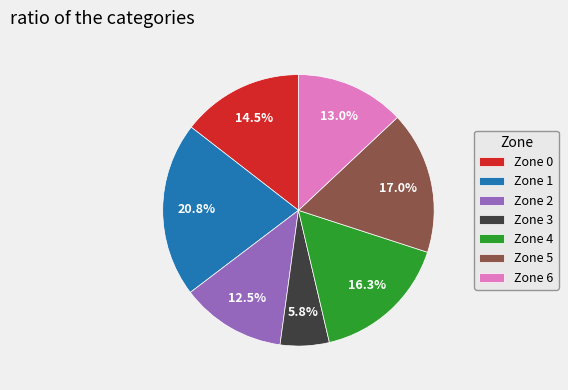

To the nearest percent, what is the average slice percentage?

14%